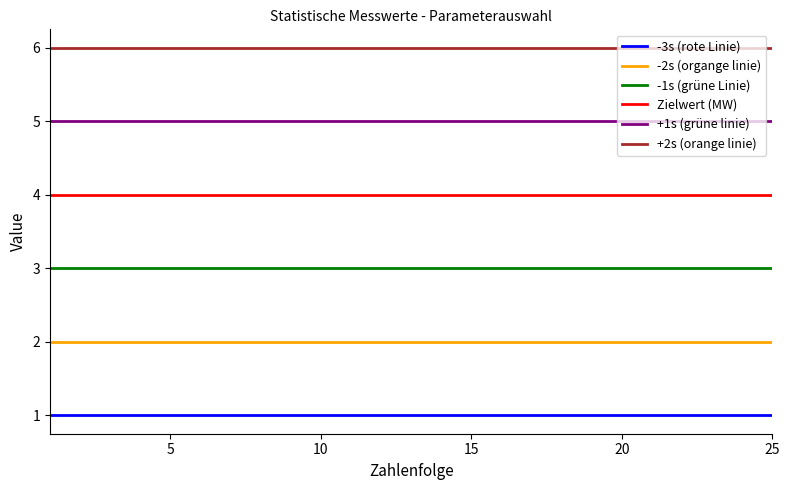

Which series has the largest total across all categories?

+2s (orange linie)